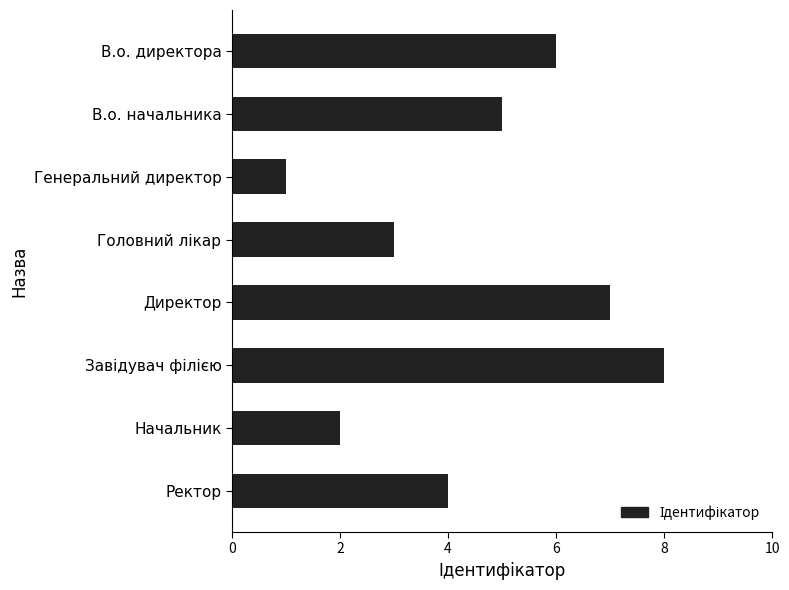

The chart shows a value of 4 at В.о. директора. True or false?

False